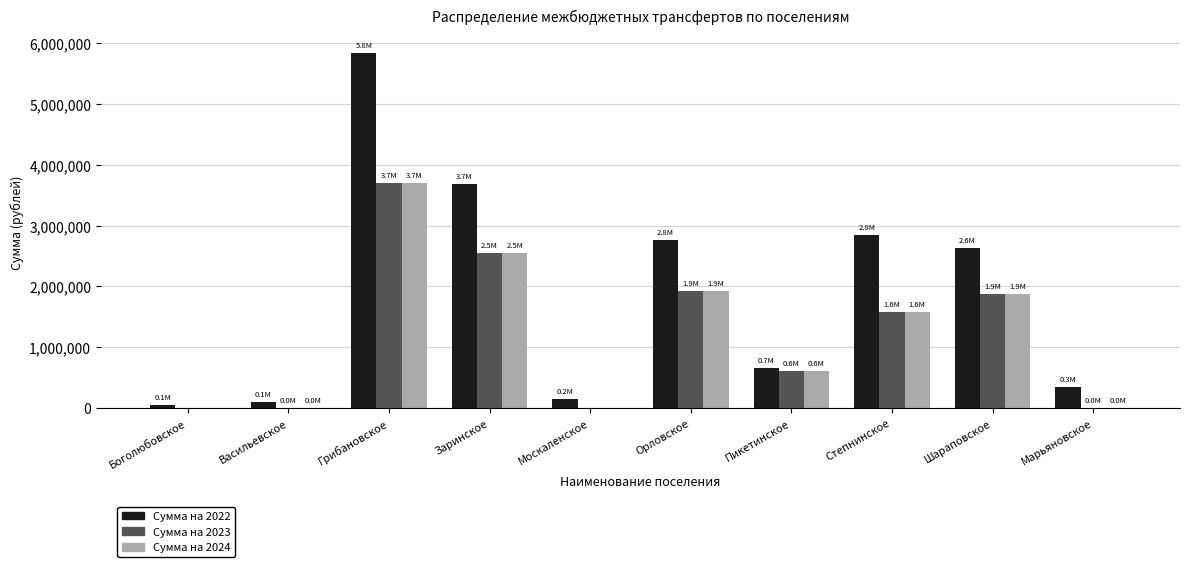

Between Заринское and Москаленское, which series saw the biggest shift?

Сумма на 2022